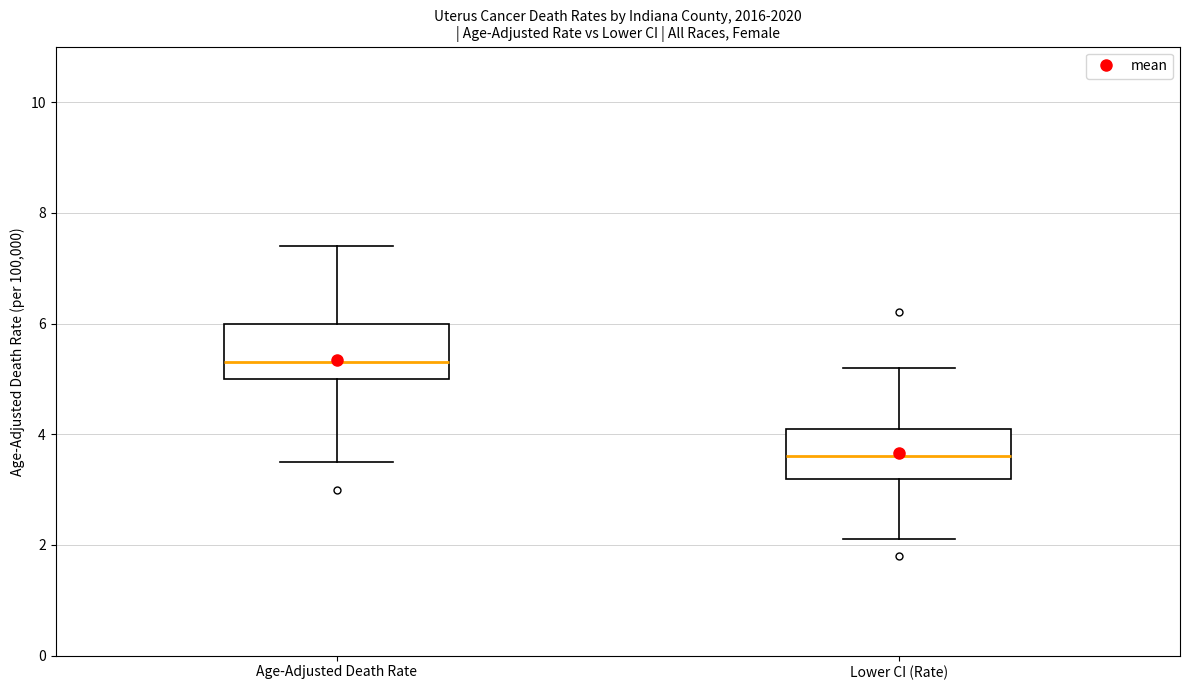

Reading left to right, read every box against the y-axis: the position of its median line, the range the box covers, and the ends of its whiskers. The values are not printed on the chart, so give them approximately, as read against the axis.

Age-Adjusted Death Rate: median 5.4, box 5.0 to 6.0, whiskers 3.6 to 7.4
Lower CI (Rate): median 3.6, box 3.2 to 4.2, whiskers 2.2 to 5.2